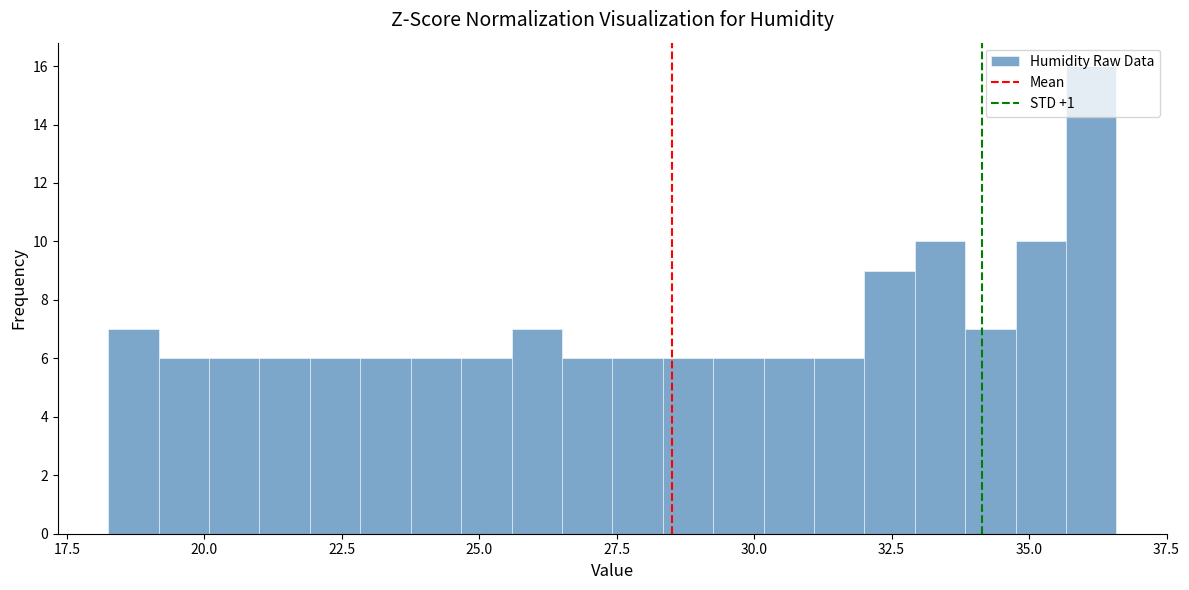

Around what value on the x-axis is the tallest bar? Give the approximate position of its centre, as read against the axis.

36.0